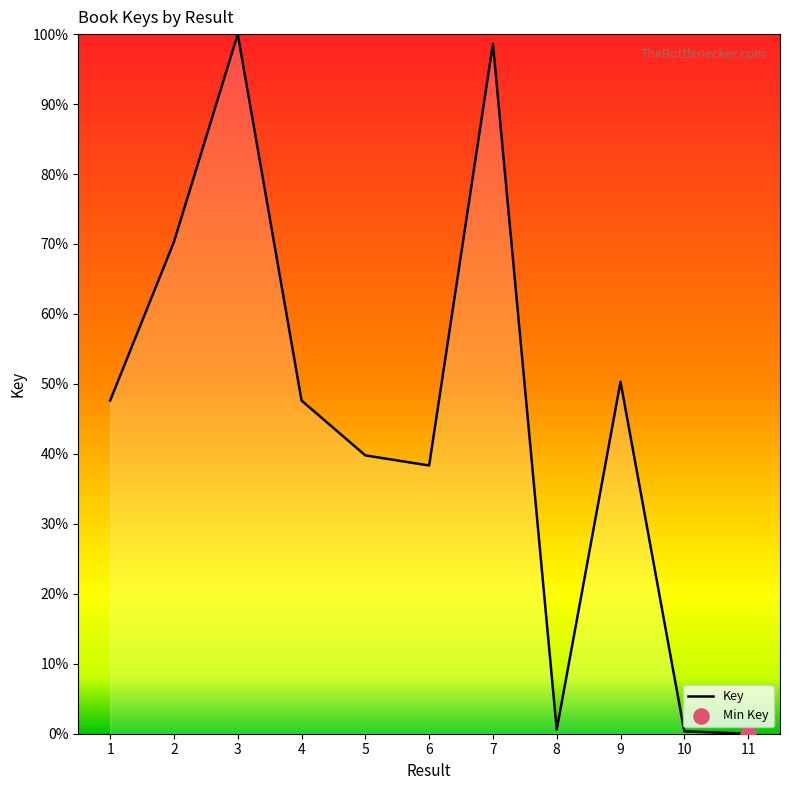

Which has a higher value, 7 or 3?

3